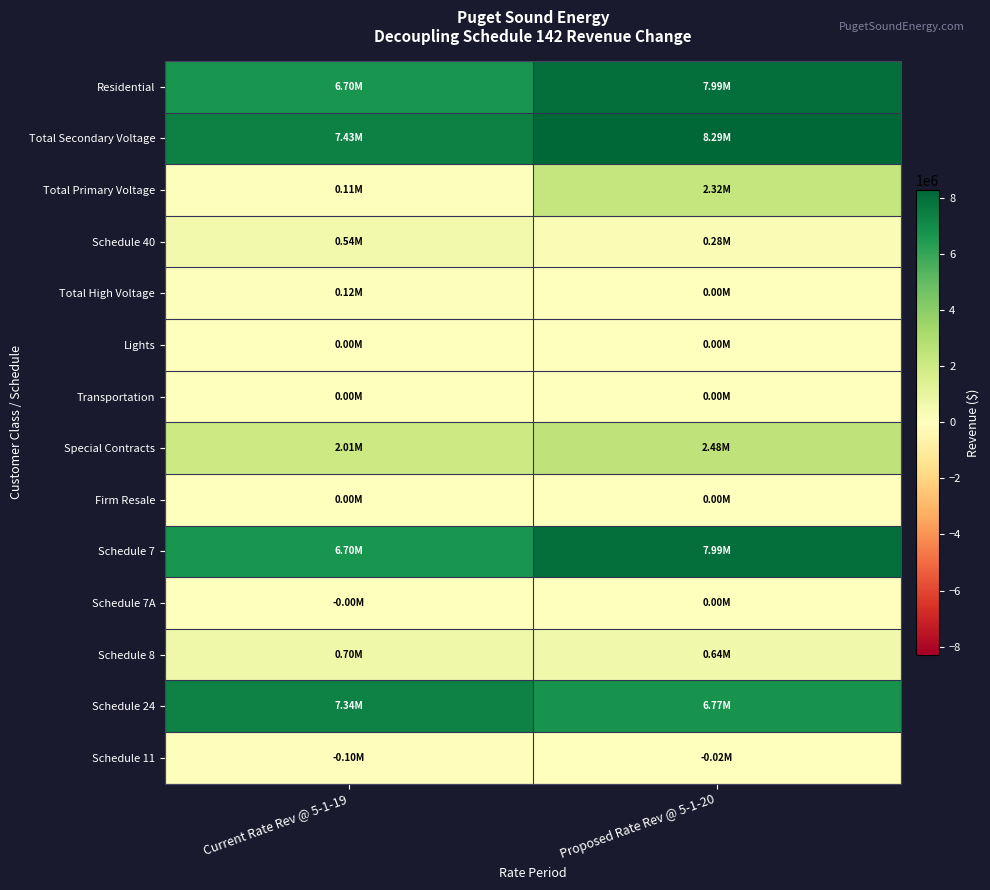

Between Current Rate Rev @ 5-1-19 and Proposed Rate Rev @ 5-1-20, which series saw the biggest shift?

Total Primary Voltage